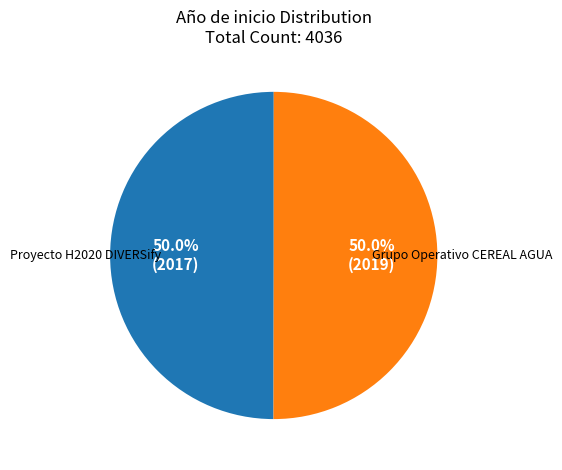

How many segments does this pie chart have?

2